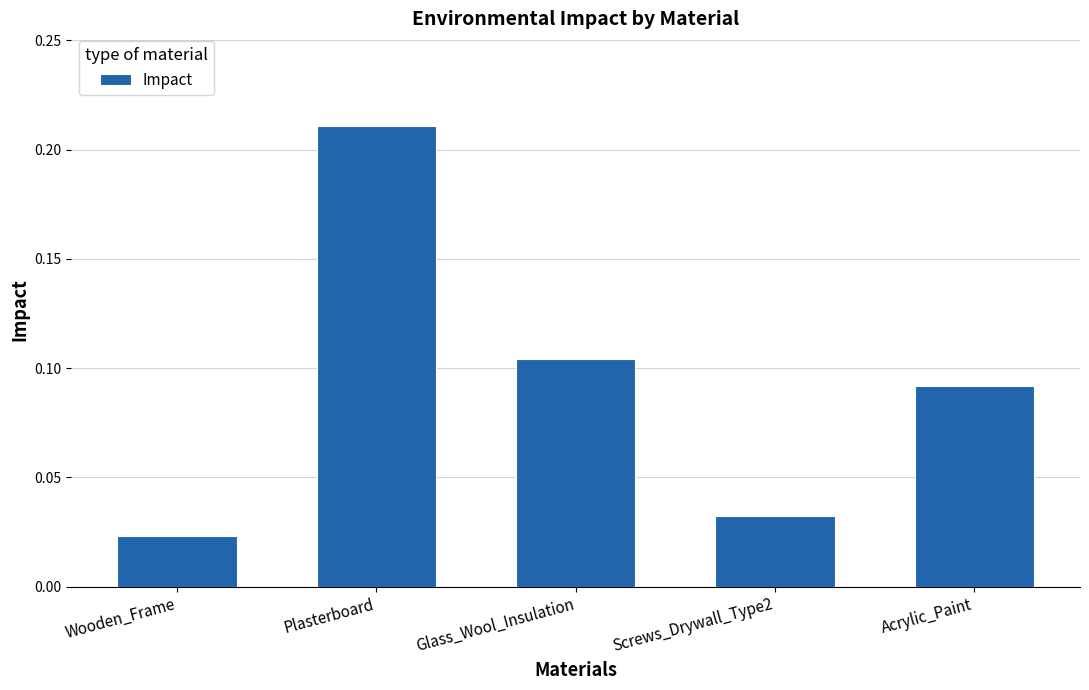

Which category has the lowest value across all series?

Wooden_Frame